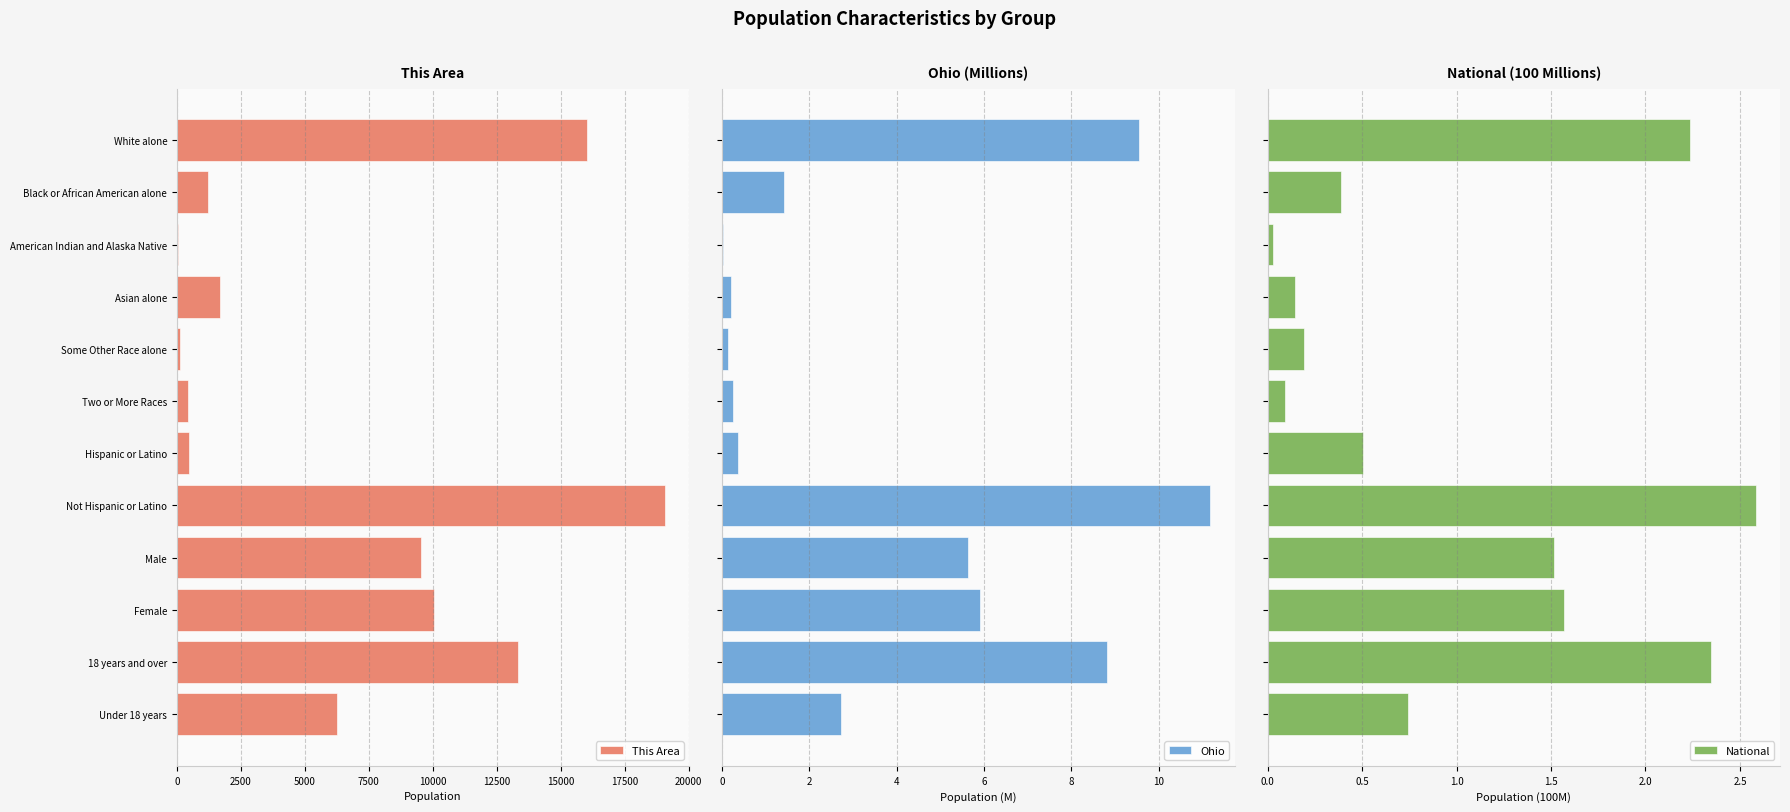

How many groups of bars are there?

12